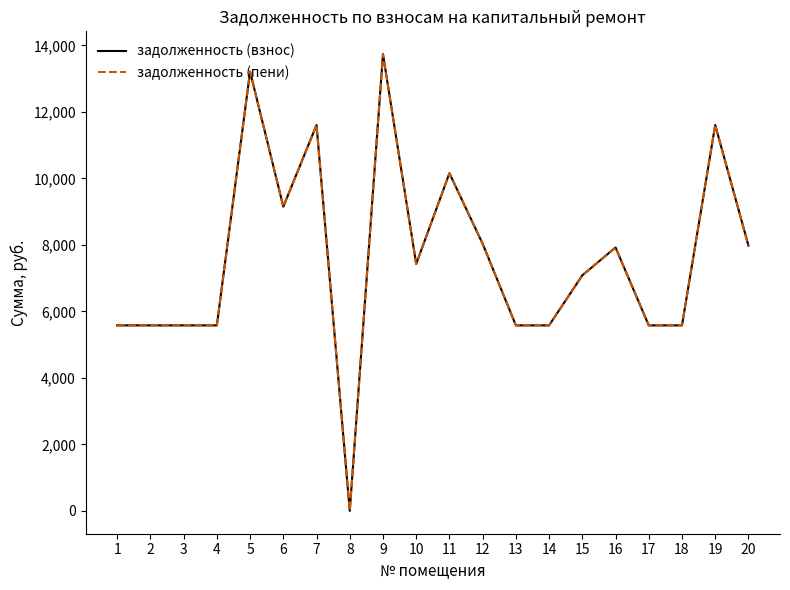

Which series has the widest spread of values?

задолженность (взнос)